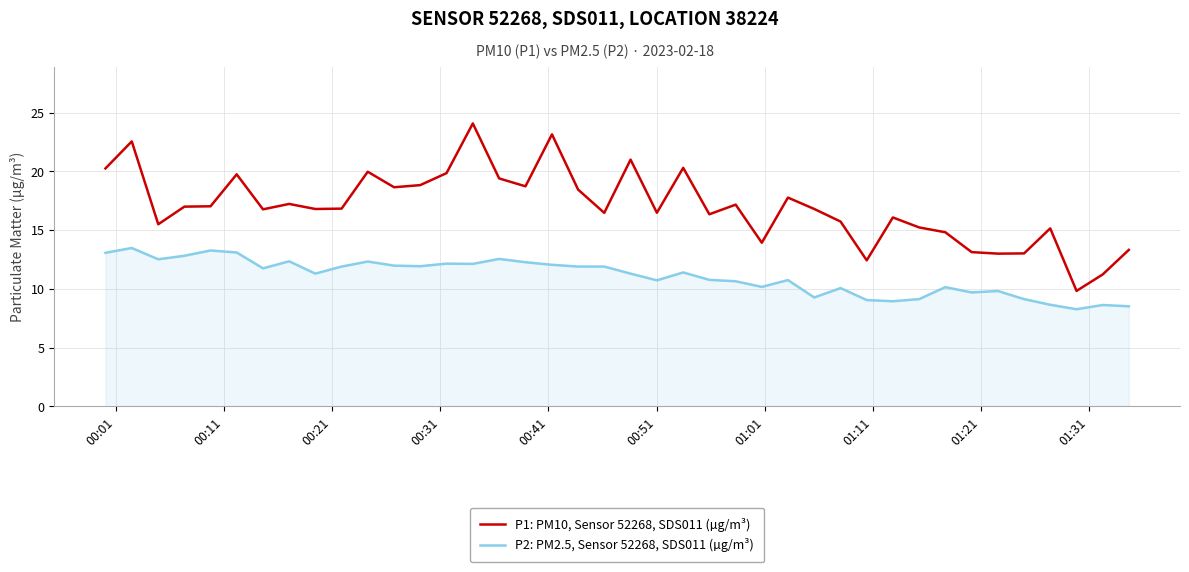

What is the greatest value displayed?

24.1